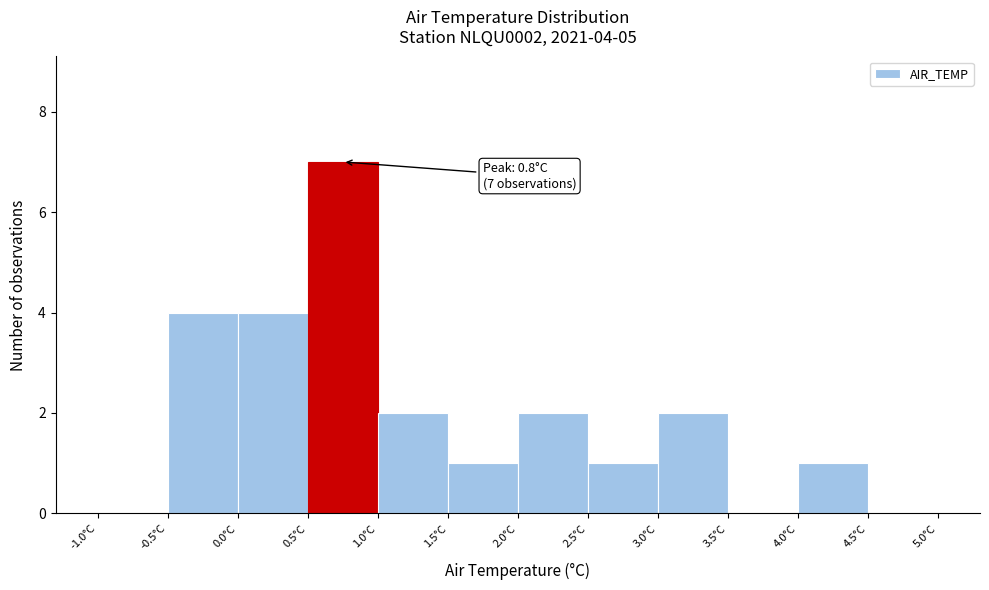

Which range on the x-axis has the tallest bar?

0.5 to 1.0